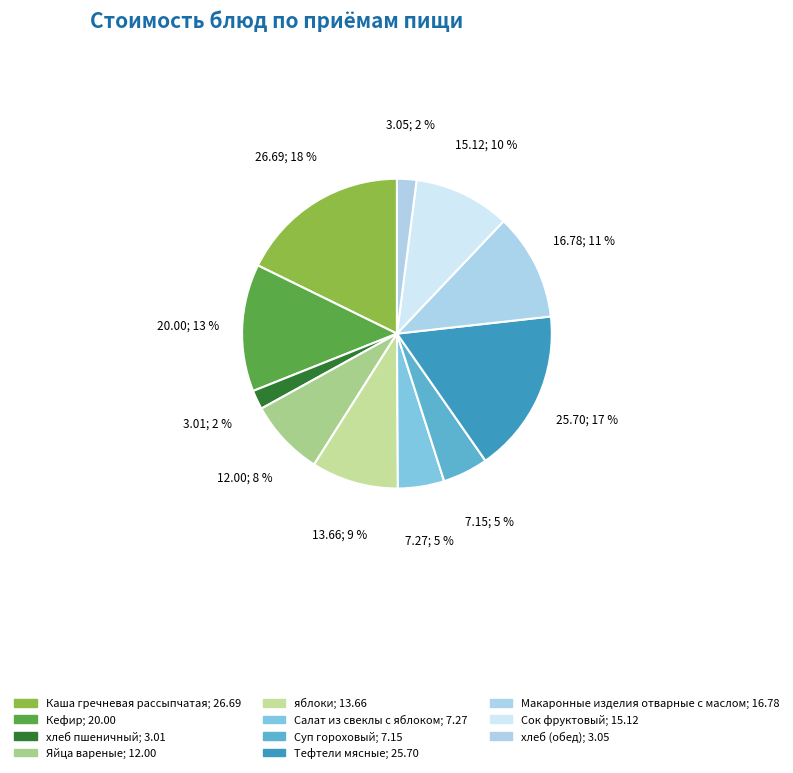

Between хлеб пшеничный and Кефир, which is larger?

Кефир